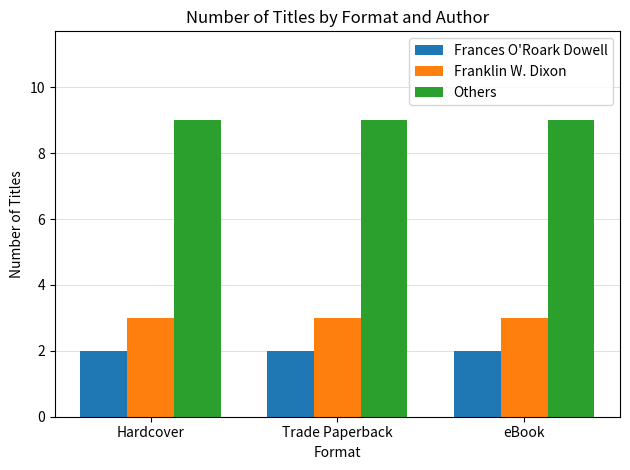

What is the difference between the highest and lowest values at Hardcover?

7